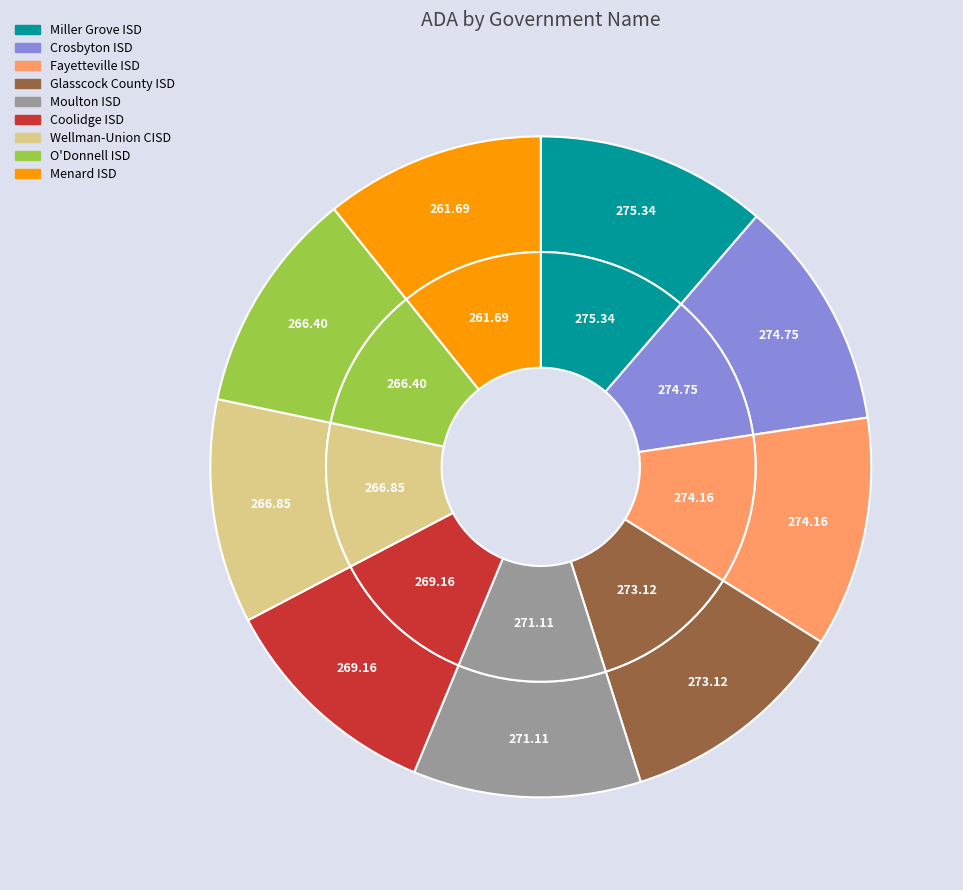

What percentage is the Miller Grove ISD slice, to the nearest percent?

11%